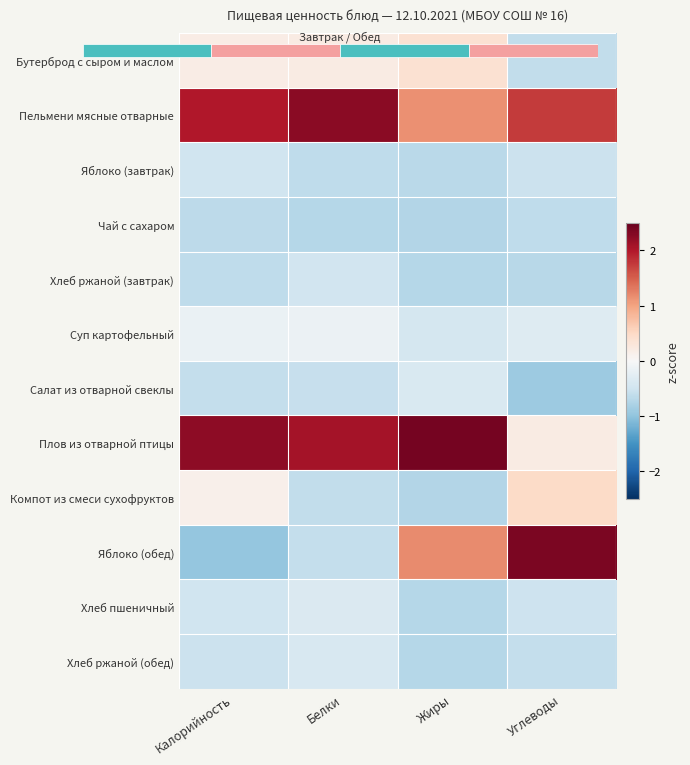

What is the difference between the maximum and minimum values in the Хлеб ржаной (завтрак) series?

0.2